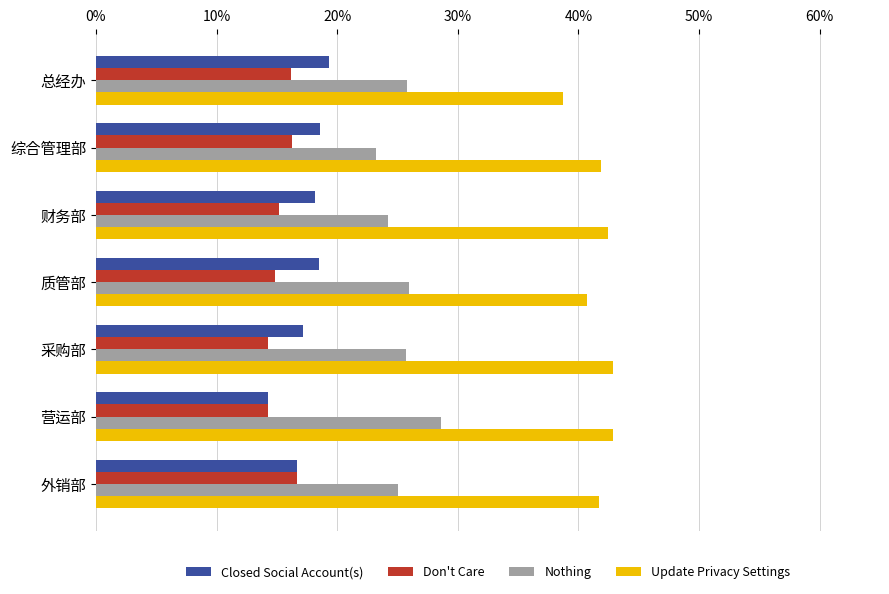

At how many categories does at least one series exceed 19?

7